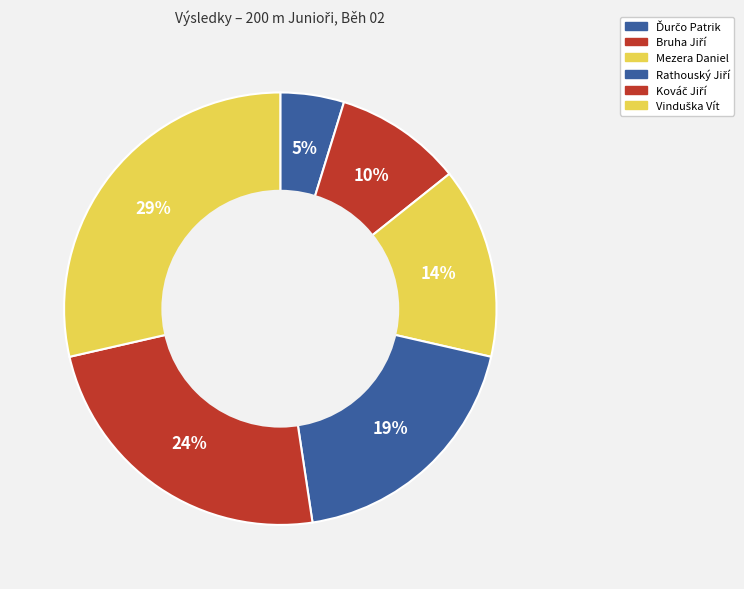

Count the number of slices in the pie.

6